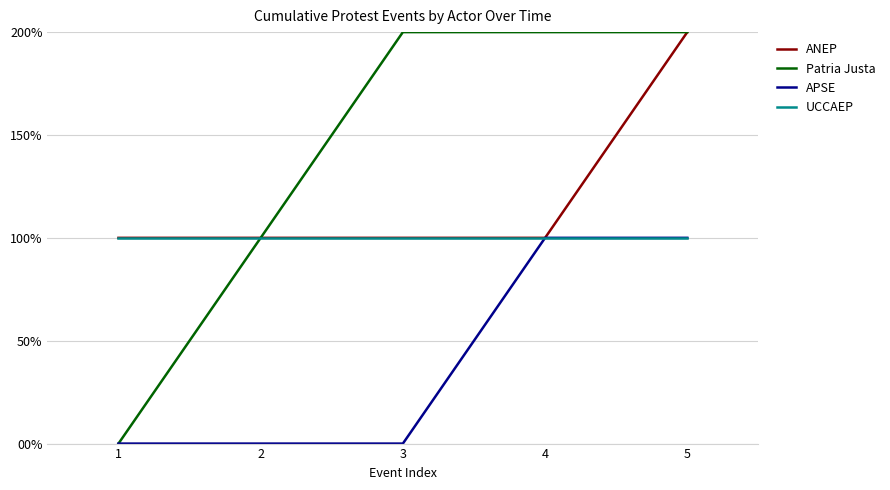

At how many categories does at least one series exceed 1?

3